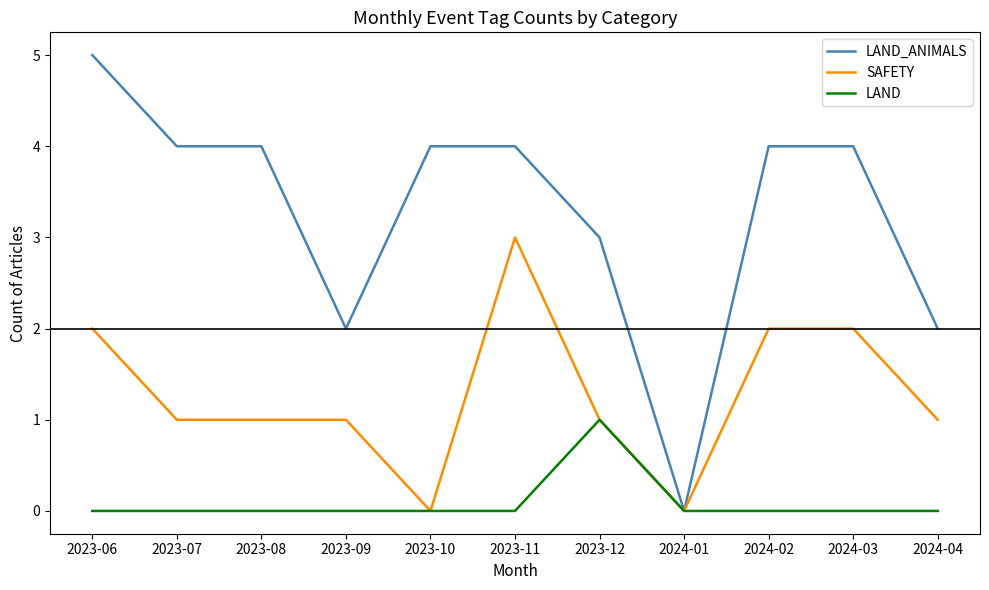

Reading left to right, transcribe all the data shown in this chart.

LAND_ANIMALS: 2023-06=5	2023-07=4	2023-08=4	2023-09=2	2023-10=4	2023-11=4	2023-12=3	2024-01=0	2024-02=4	2024-03=4	2024-04=2
SAFETY: 2023-06=2	2023-07=1	2023-08=1	2023-09=1	2023-10=0	2023-11=3	2023-12=1	2024-01=0	2024-02=2	2024-03=2	2024-04=1
LAND: 2023-06=0	2023-07=0	2023-08=0	2023-09=0	2023-10=0	2023-11=0	2023-12=1	2024-01=0	2024-02=0	2024-03=0	2024-04=0